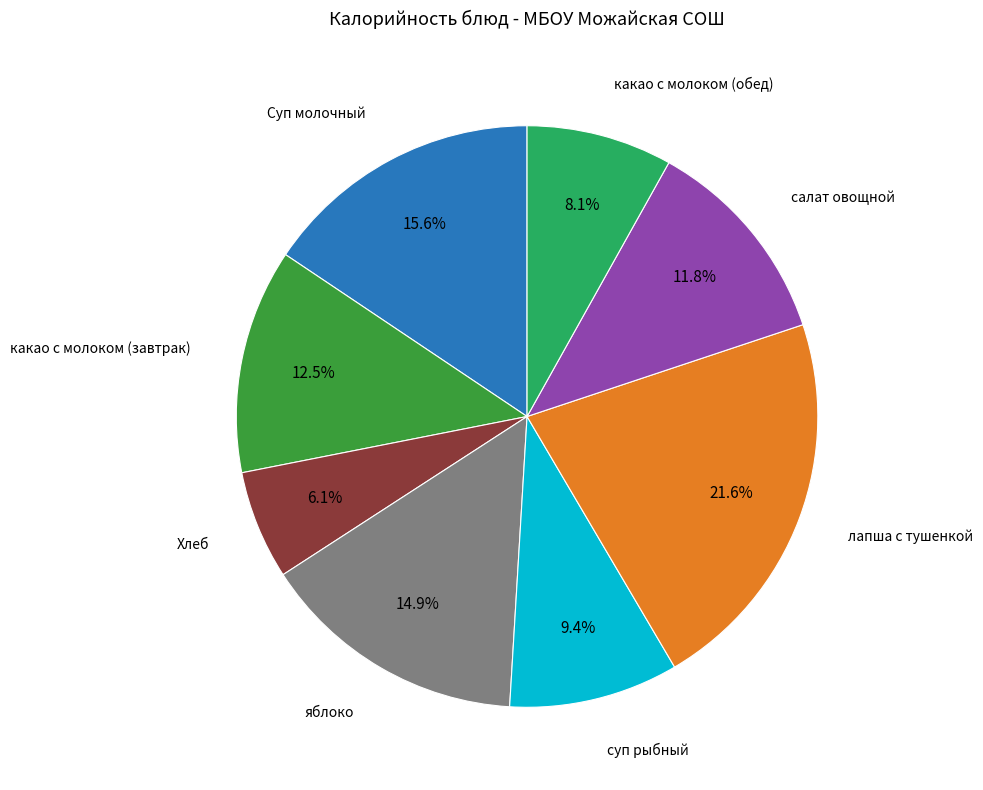

Is there a majority slice in this chart?

No